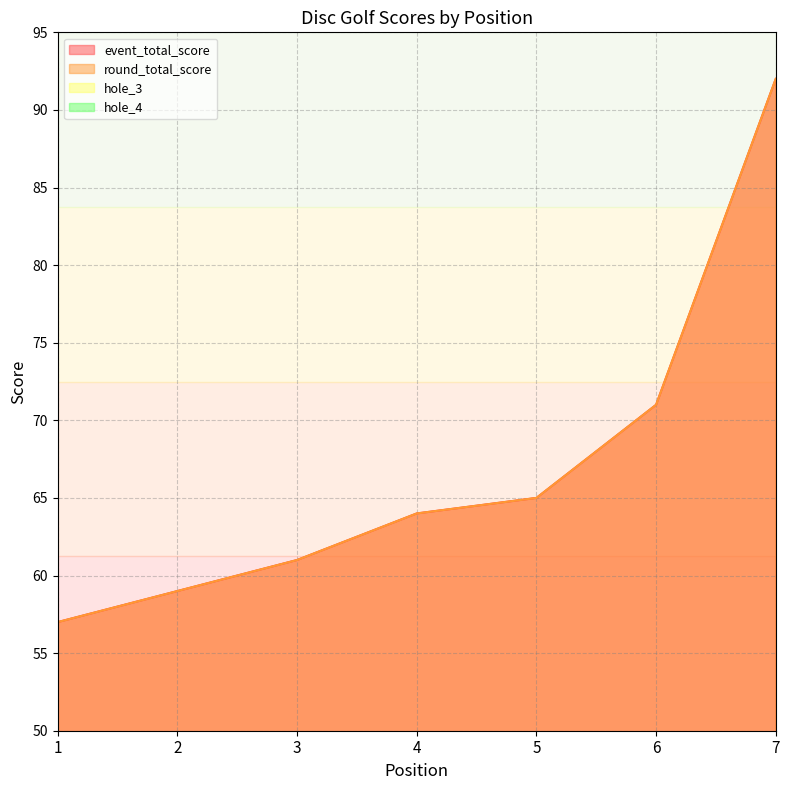

True or false: round_total_score has more than 0 interior local peaks.

False